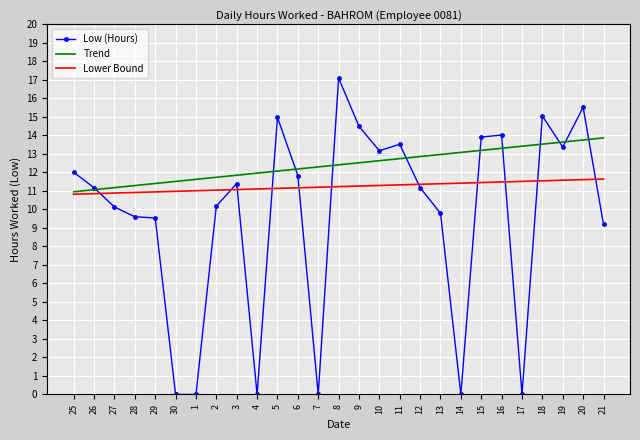

At 6, list the series in order from largest to smallest.

Trend, Low (Hours), Lower Bound